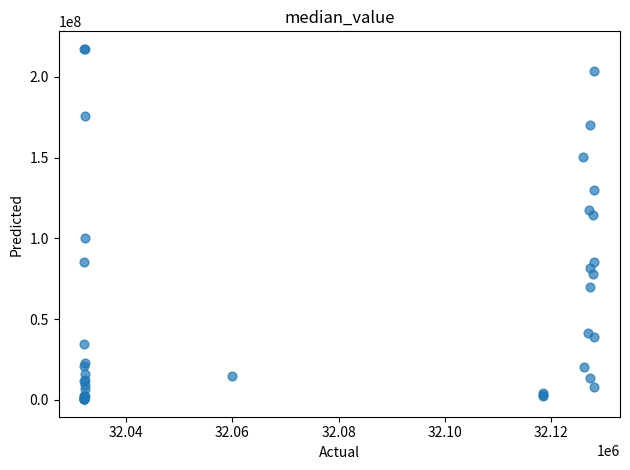

What Y value in the scatter plot is closest to 108830000?

114296000